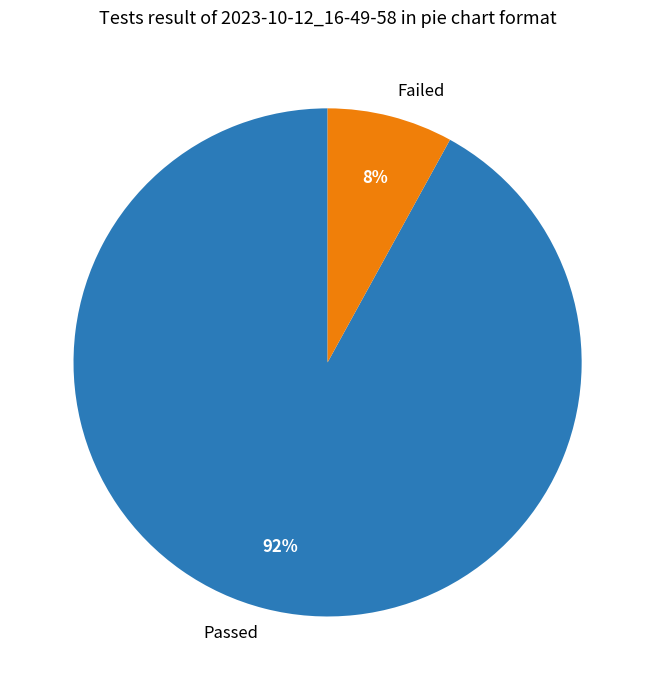

True or false: Passed accounts for 92% of the total.

True